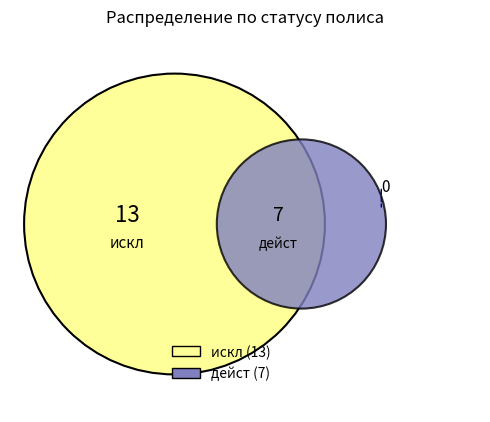

Does искл represent more than half of the total?

Yes